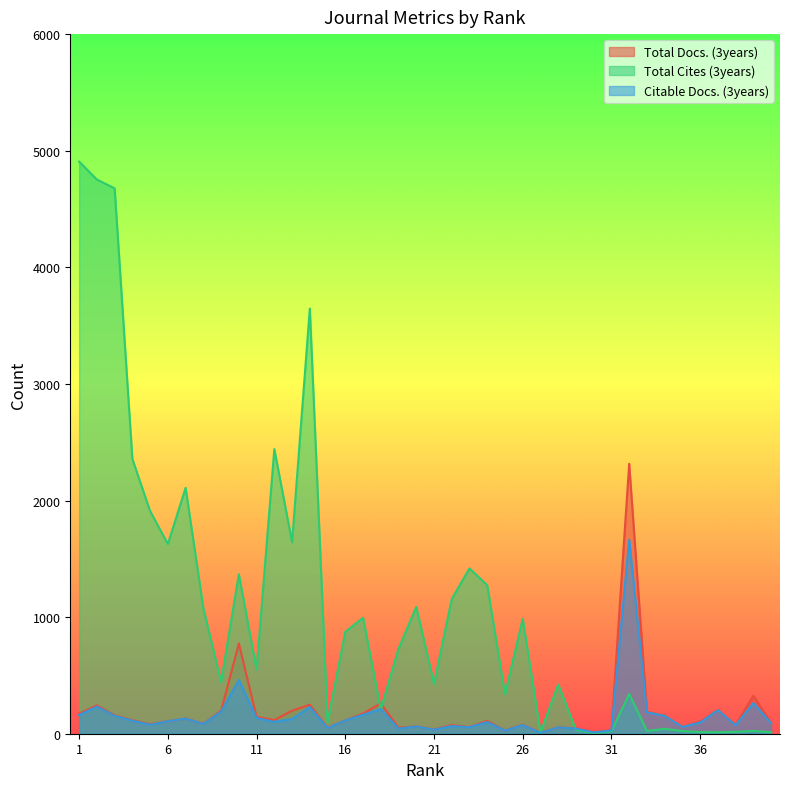

What is the difference between the maximum and minimum values in the Total Docs. (3years) series?

2306